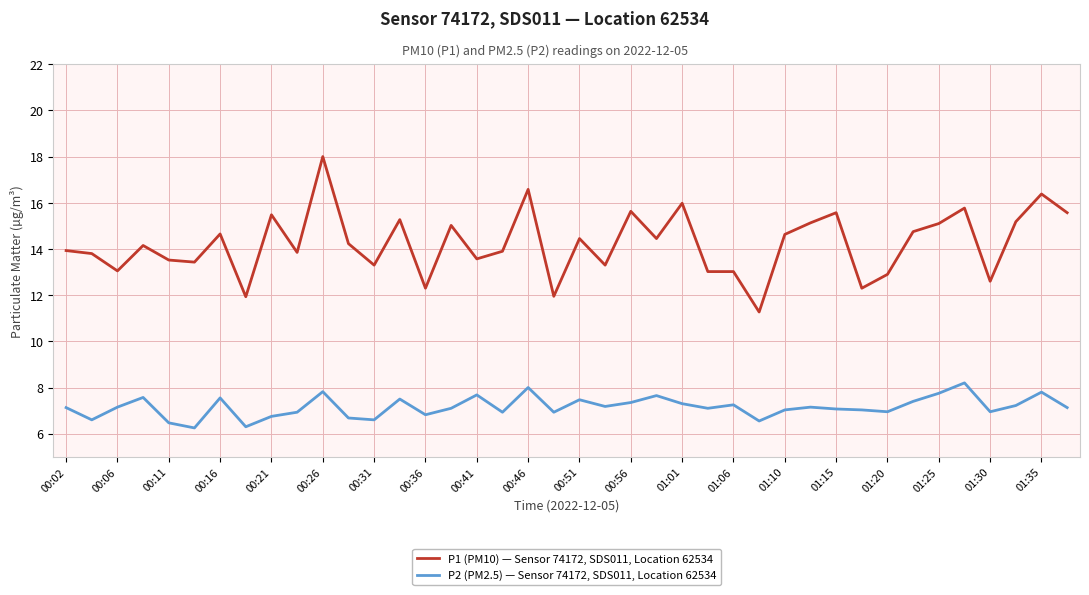

In P2 (PM2.5) — Sensor 74172, SDS011, Location 62534, how many points are lower than both neighbors (excluding endpoints)?

12